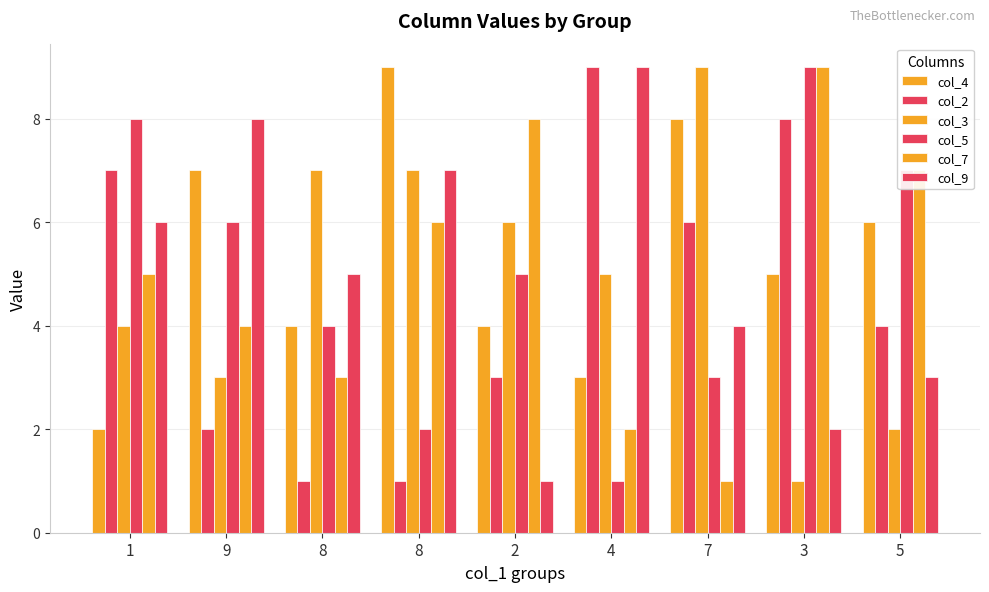

How many series are shown in this chart?

6